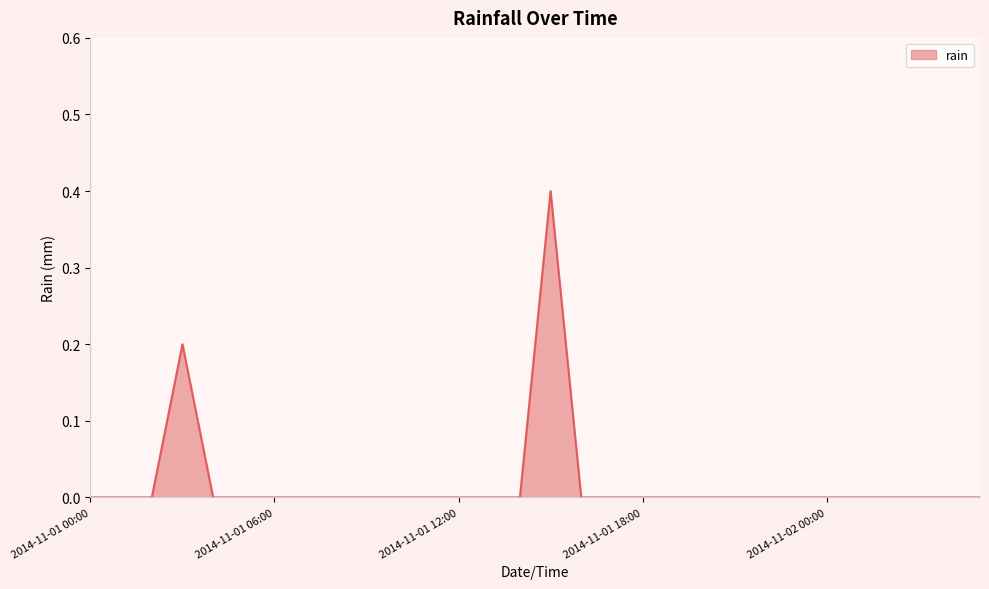

What is the maximum value shown in the chart?

0.4